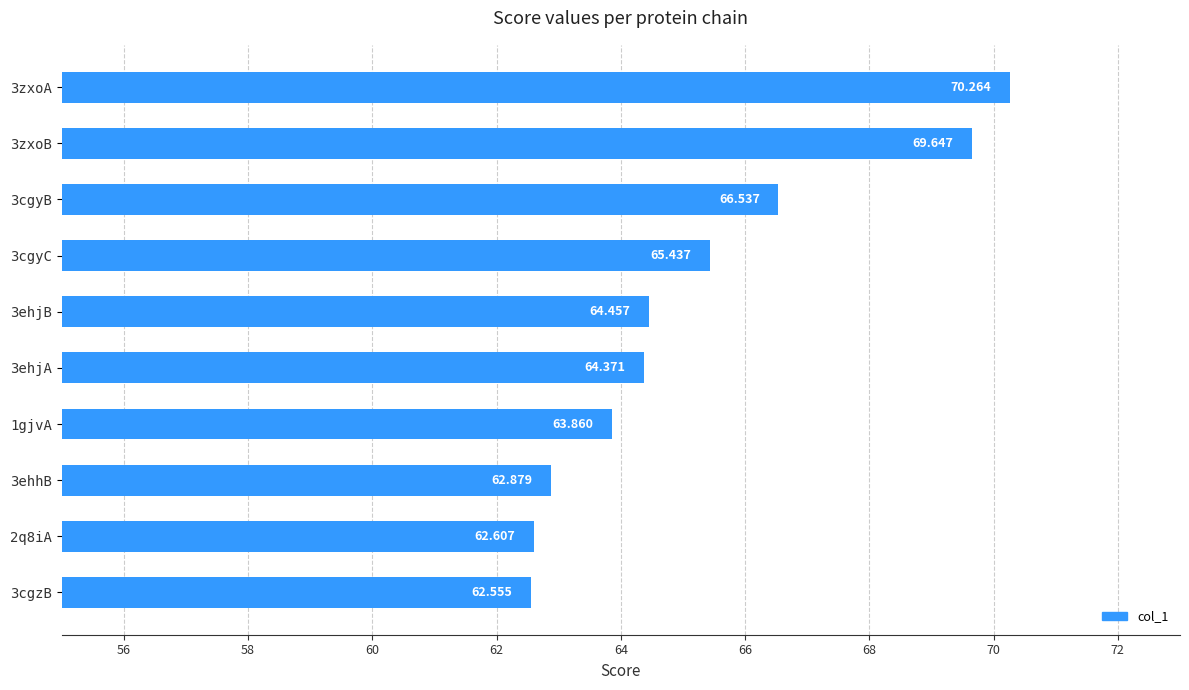

List the labels in order of value, largest first.

3zxoA, 3zxoB, 3cgyB, 3cgyC, 3ehjB, 3ehjA, 1gjvA, 3ehhB, 2q8iA, 3cgzB